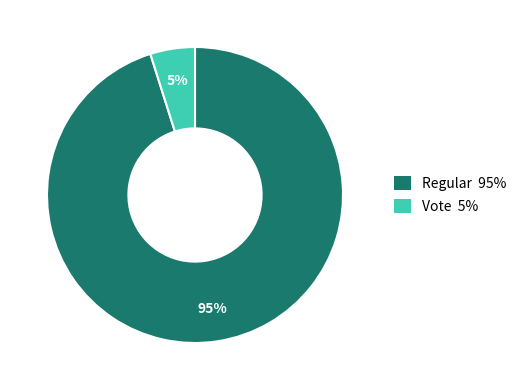

Count the number of slices in the pie.

2